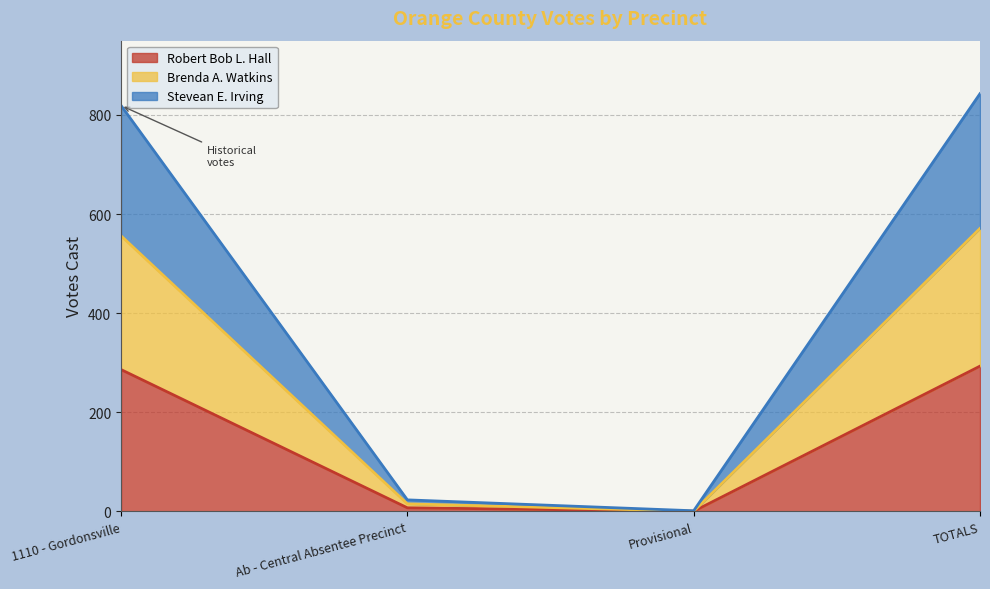

Where is the first local minimum for Robert Bob L. Hall?

Provisional